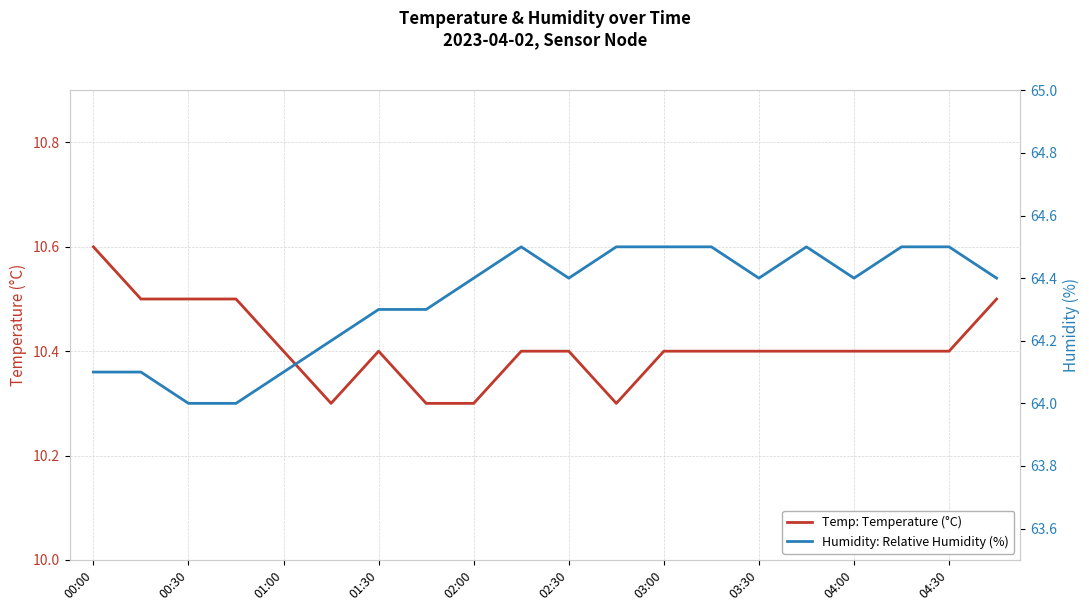

True or false: Humidity: Relative Humidity (%) and Temp: Temperature (°C) cross at least once.

False